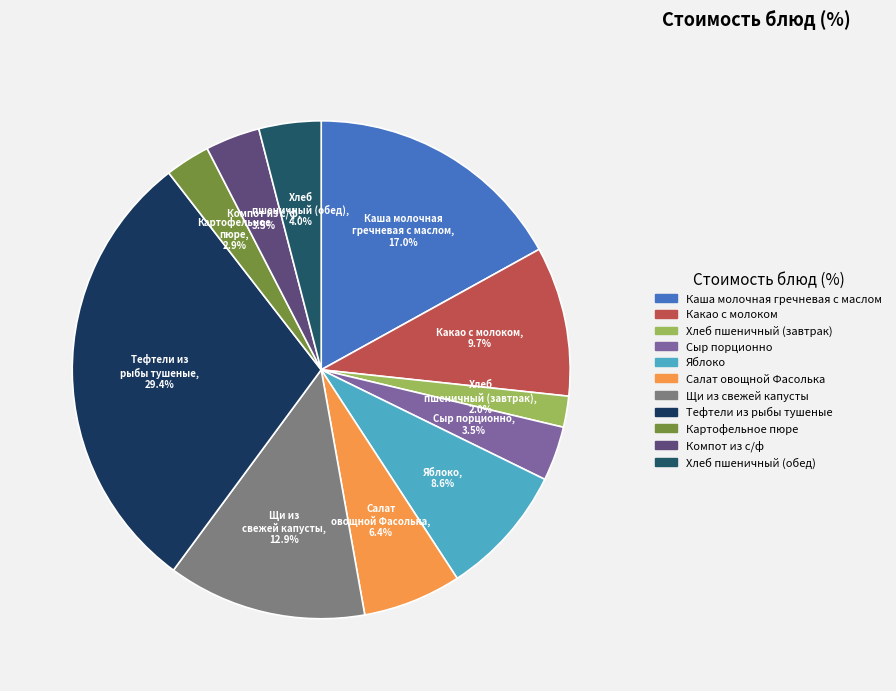

What is the ratio of the value at Салат овощной Фасолька to the value at Картофельное пюре?

2.2